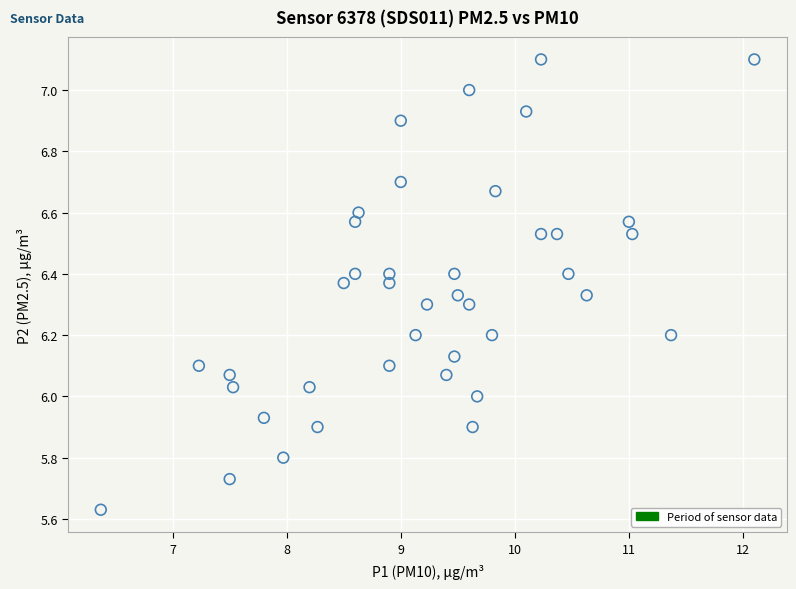

What is the range of Y values (max minus min)?

1.5